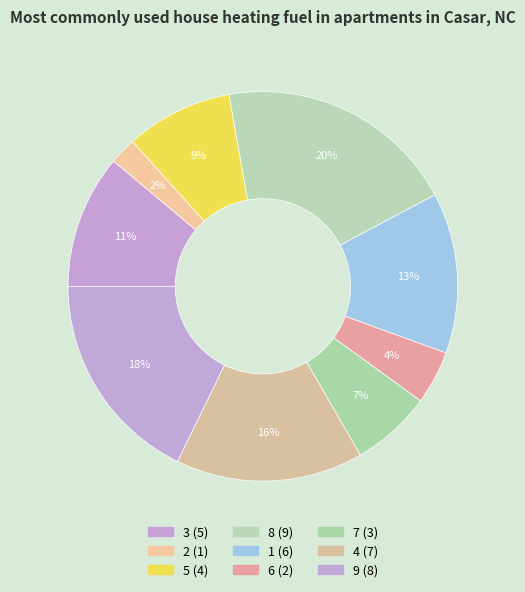

Count the number of slices in the pie.

9